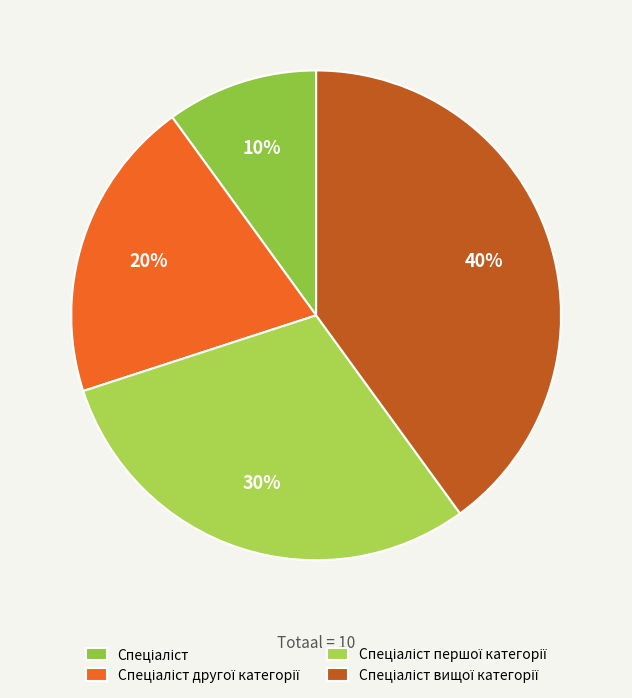

Count the number of slices in the pie.

4